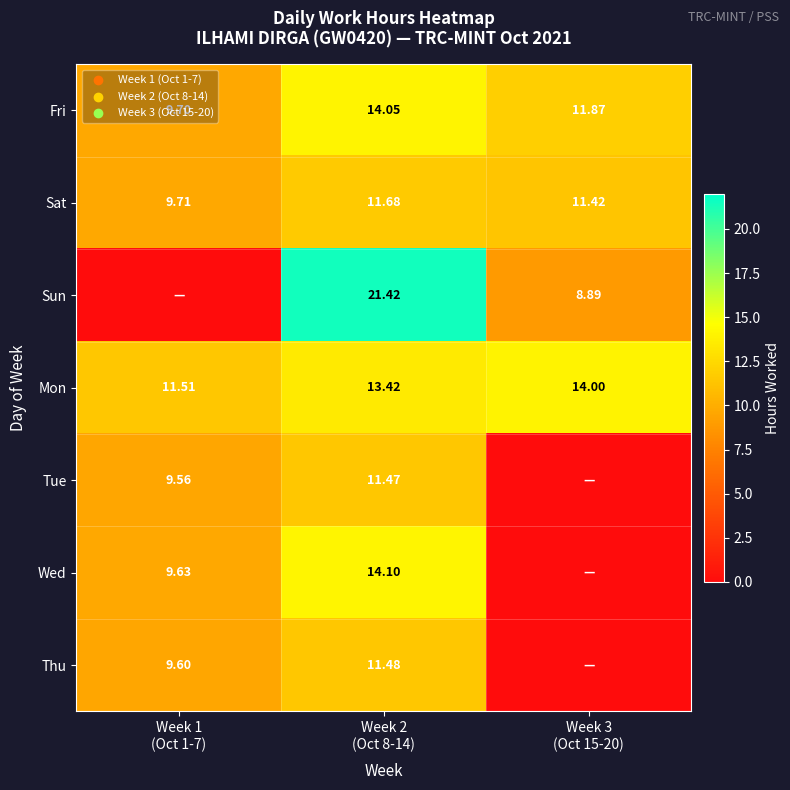

List the labels in order of Sun value, largest first.

Week 2 (Oct 8-14), Week 3 (Oct 15-20), Week 1 (Oct 1-7)